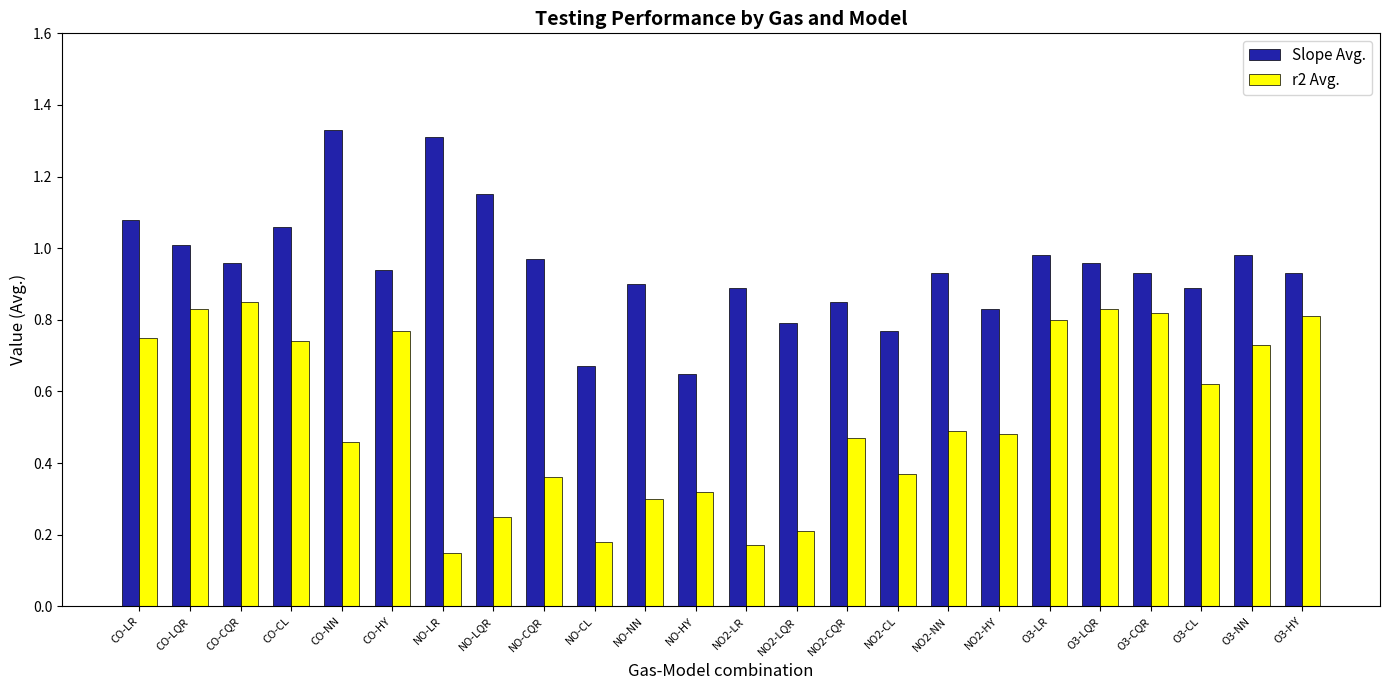

Between NO-LQR and NO-NN, which series saw the biggest shift?

Slope Avg.